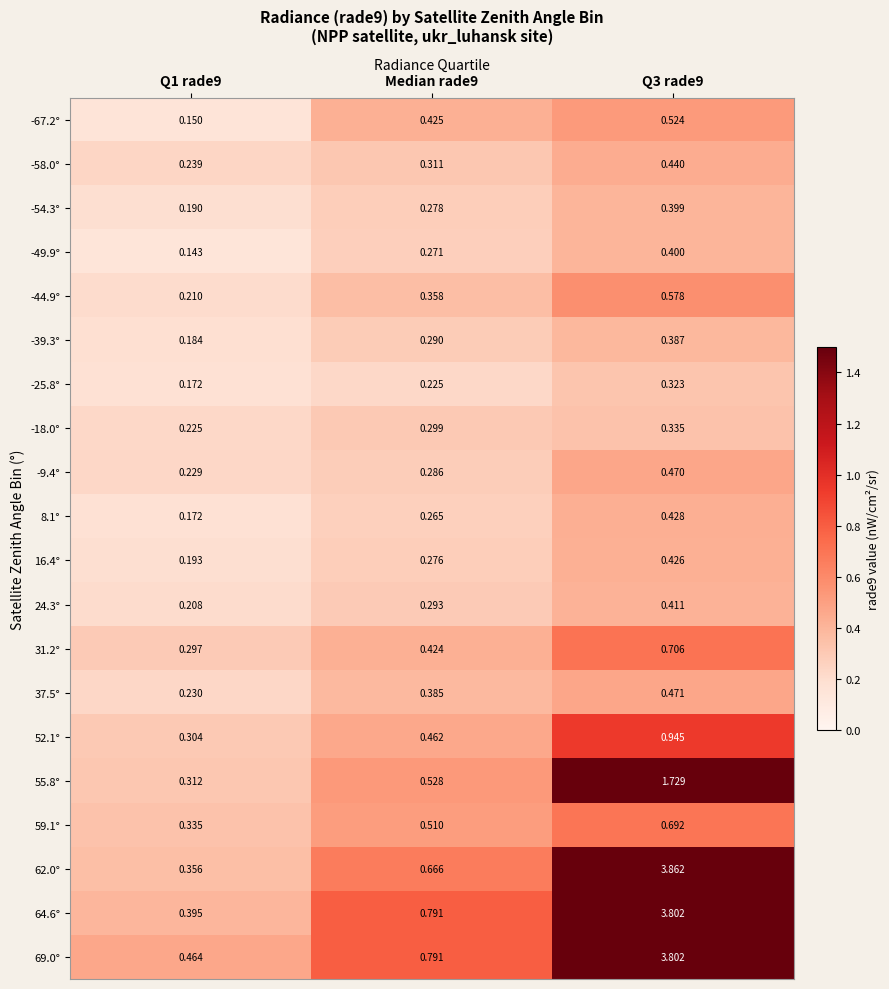

Which category has the lowest value across all series?

Q1 rade9